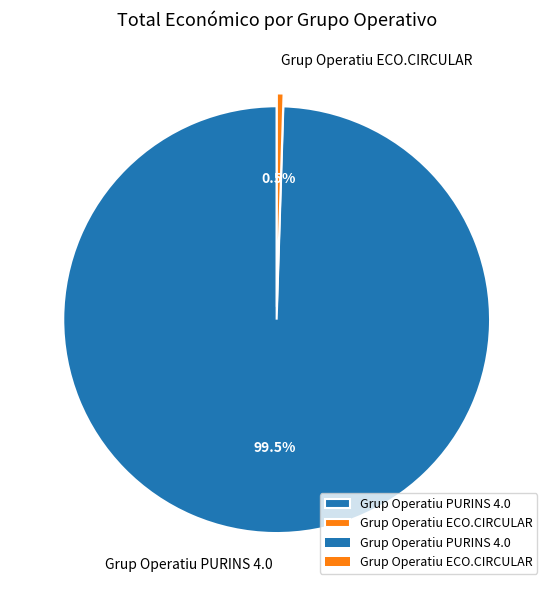

Does any single category account for the majority?

Yes